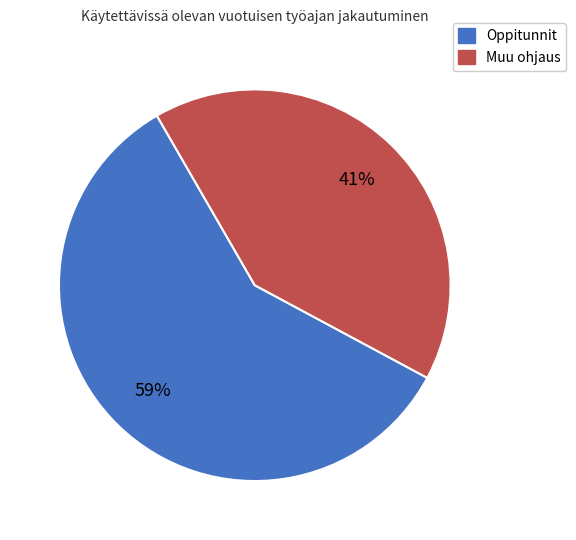

To the nearest percent, what is the difference between the largest and smallest slice percentages?

18%